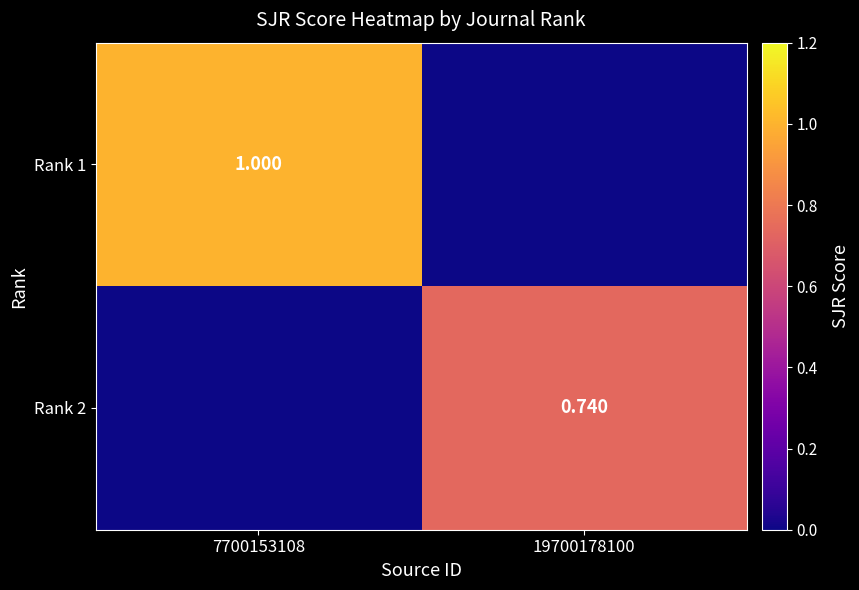

What is the difference between the highest and lowest values at 19700178100?

0.7